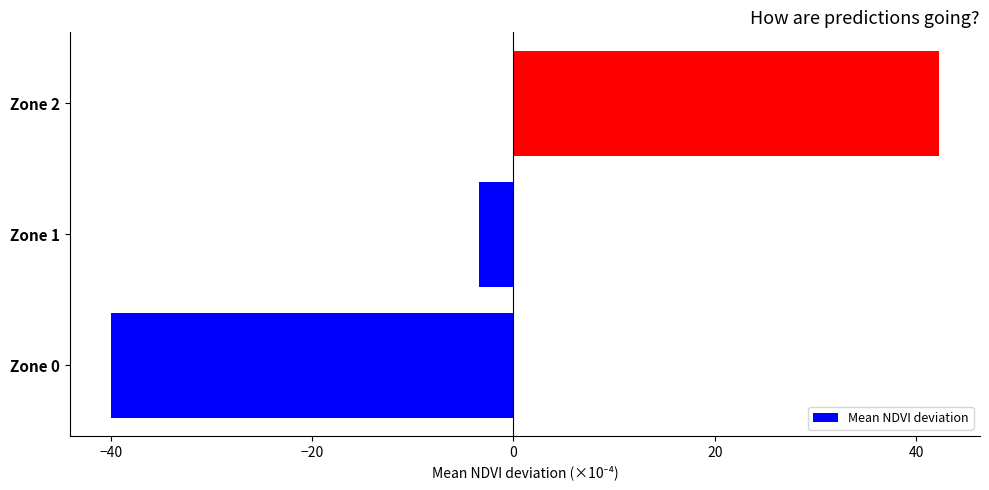

Read the value at Zone 1.

-3.4